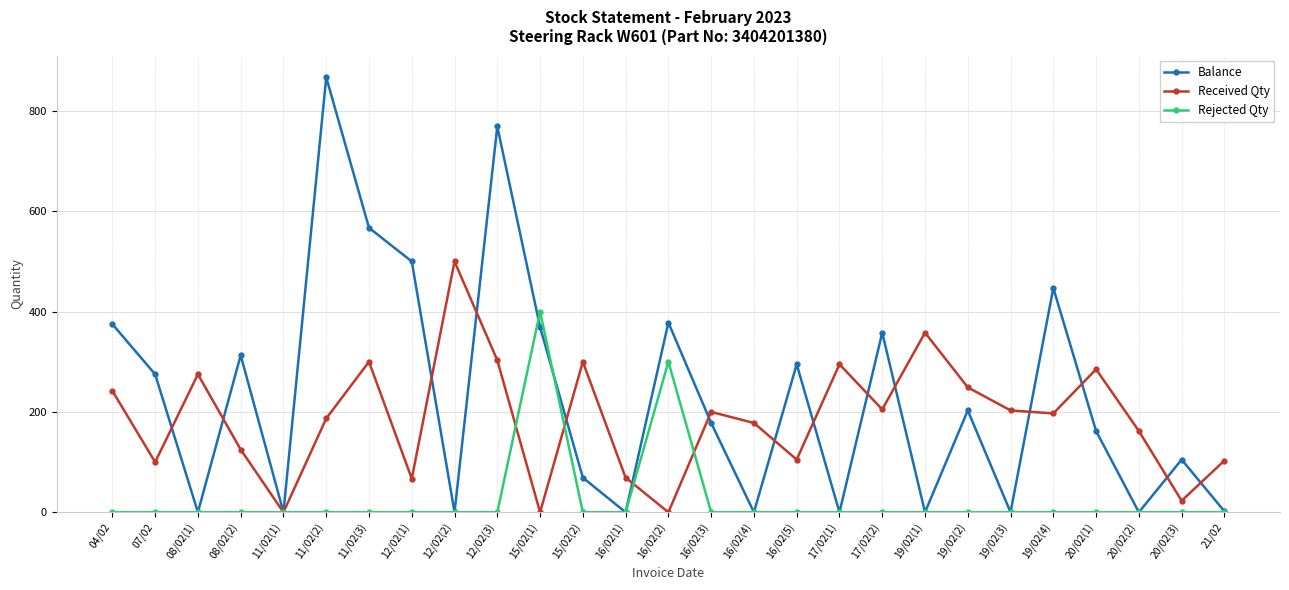

What is the label of the 18th point from the right?

12/02(3)